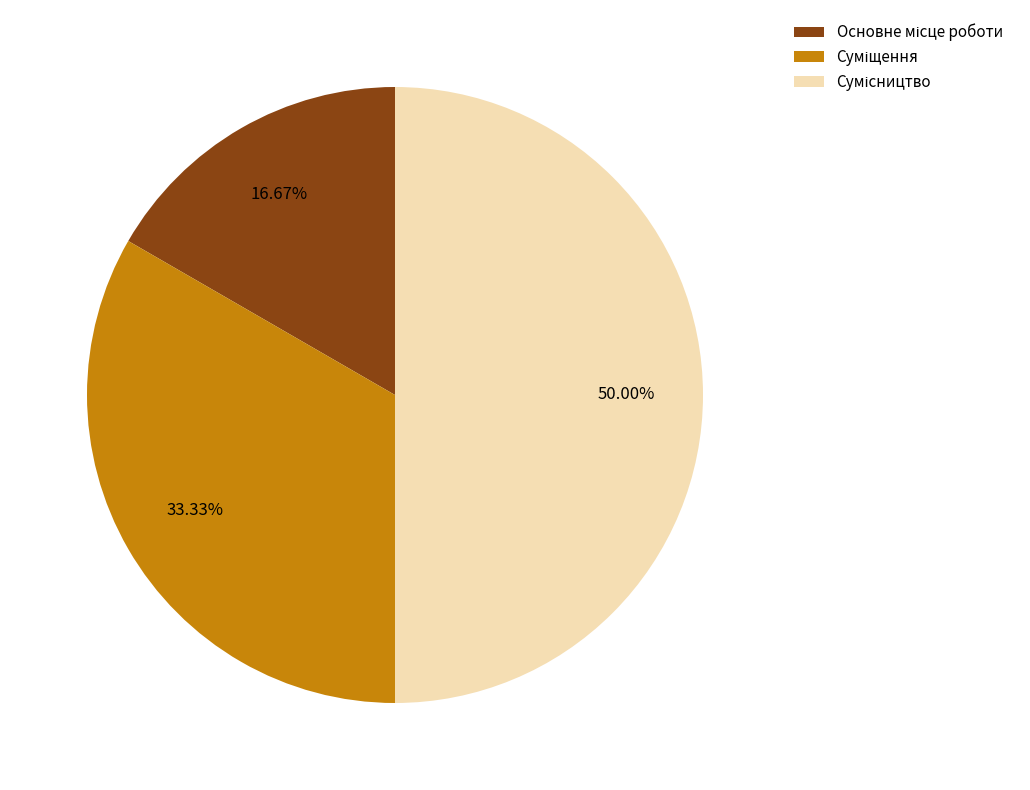

To the nearest percent, what is the combined percentage of Сумісництво and Основне місце роботи?

67%